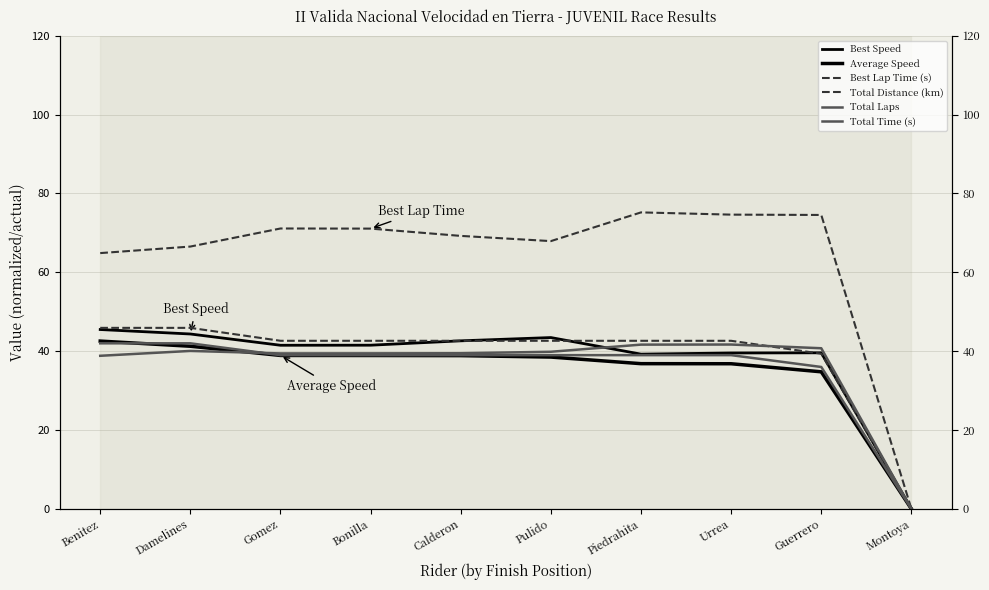

Where is Total Time (s) nearest to the value 20?

Benitez